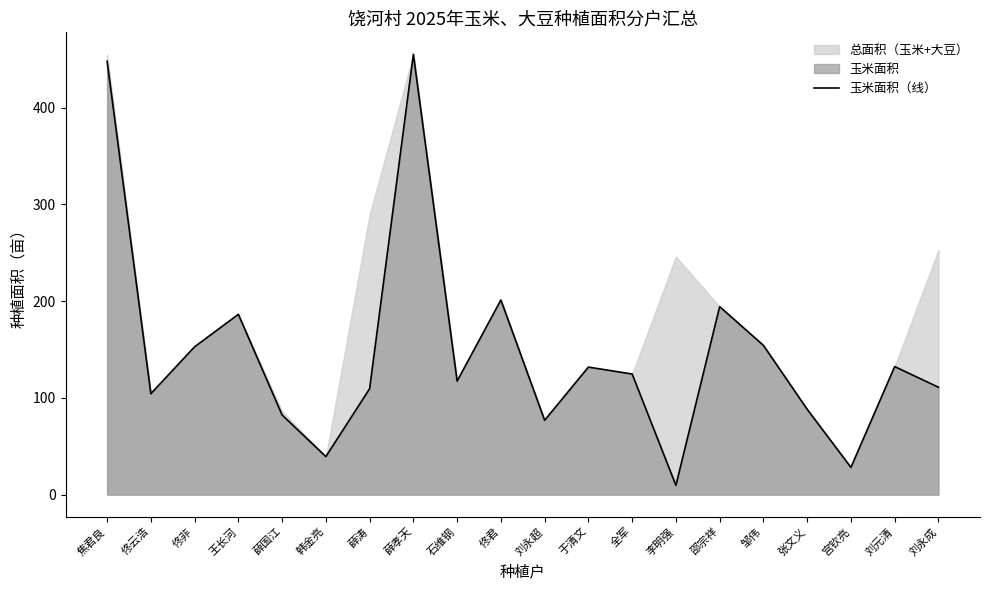

Reading left to right, what are all the values shown in this chart?

448.0	104.3	152.8	186.4	82.3	39.3	109.5	455.1	117.4	201.2	76.9	131.8	124.7	9.6	194.3	154.3	88.2	28.2	132.4	111.0